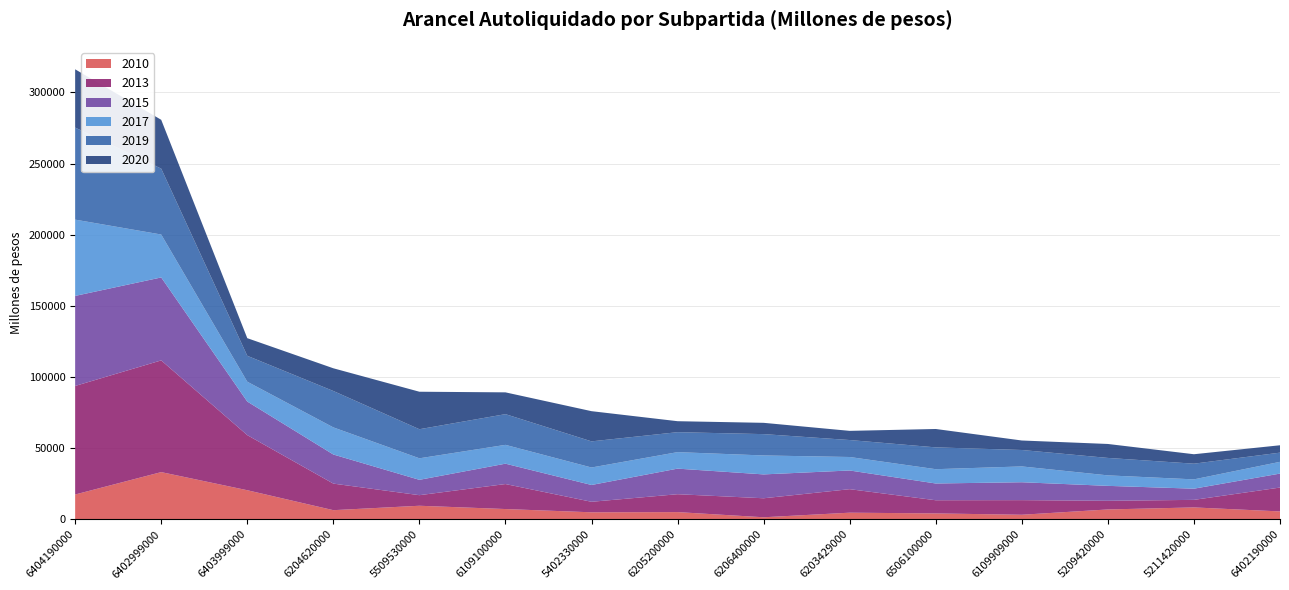

Reading left to right, extract all data points from this chart.

2010: 17472.4	33210.9	20480.3	6459.9	9565.2	7256.8	4964.2	5106.0	1473.8	4700.3	4185.5	3244.5	6967.6	8394.7	5581.8
2013: 76296.5	78513.6	38724.3	18670.5	7431.4	17570.8	7393.4	12575.0	13357.2	16517.2	9248.8	10265.0	6085.2	5308.1	16780.4
2015: 63273.0	58292.4	23588.4	20449.6	10790.0	14304.4	11808.7	17977.2	16766.8	13138.8	11773.1	12579.5	10491.9	7859.7	9810.1
2017: 53607.0	30169.6	13951.1	19063.6	15128.5	13235.0	12283.3	11595.1	13319.9	9474.3	10057.4	11116.8	7376.6	6544.5	8264.8
2019: 64693.2	46299.4	18206.6	25571.6	20431.9	21572.2	18366.4	14022.5	14989.8	11922.9	15331.0	11547.0	12256.5	11022.6	6453.8
2020: 40952.0	34313.8	12390.7	15967.8	26356.5	15320.9	21219.7	7713.8	7939.2	6443.3	12923.8	6675.4	9810.0	6645.0	5186.1